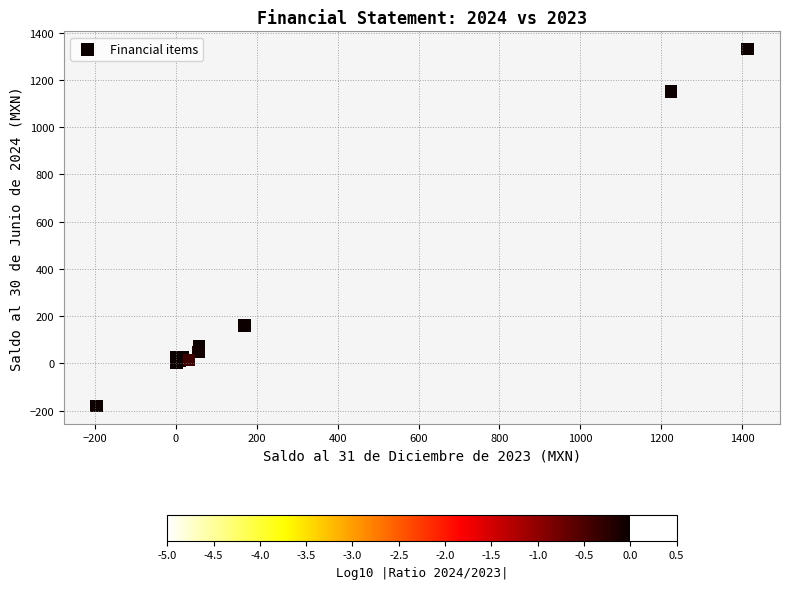

What Y value in the scatter plot is closest to 575?

160.2